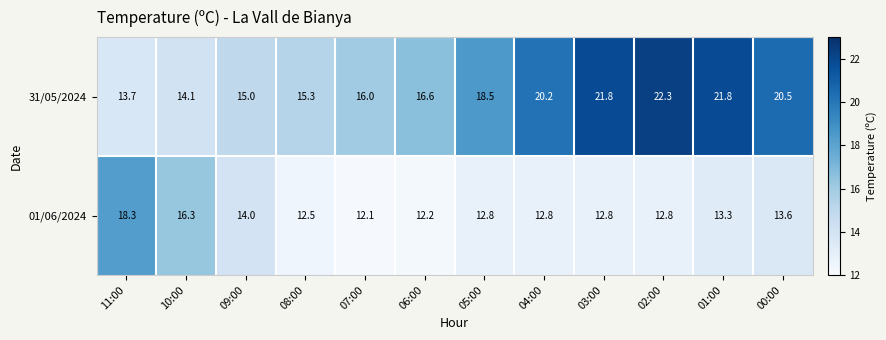

What is the sum of the 01/06/2024 values at 04:00 and 09:00?

26.8